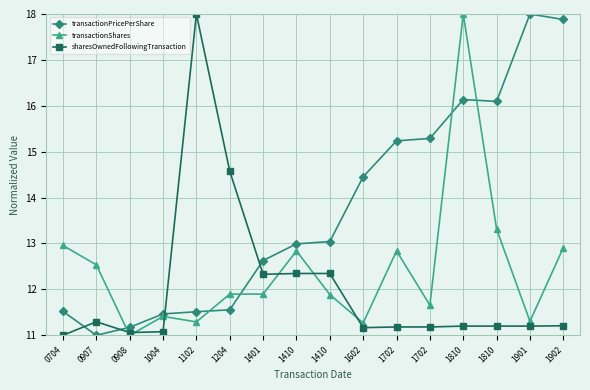

Reading right to left, list all the values displayed in this chart.

transactionPricePerShare: 1902=17.9	1901=18.0	1810=16.1	1810=16.1	1702=15.3	1702=15.2	1602=14.5	1410=13.0	1410=13.0	1401=12.6	1204=11.6	1102=11.5	1004=11.5	0908=11.2	0907=11.0	0704=11.5
transactionShares: 1902=12.9	1901=11.3	1810=13.3	1810=18.0	1702=11.7	1702=12.8	1602=11.3	1410=11.9	1410=12.8	1401=11.9	1204=11.9	1102=11.3	1004=11.4	0908=11.0	0907=12.5	0704=13.0
sharesOwnedFollowingTransaction: 1902=11.2	1901=11.2	1810=11.2	1810=11.2	1702=11.2	1702=11.2	1602=11.2	1410=12.3	1410=12.3	1401=12.3	1204=14.6	1102=18.0	1004=11.1	0908=11.1	0907=11.3	0704=11.0